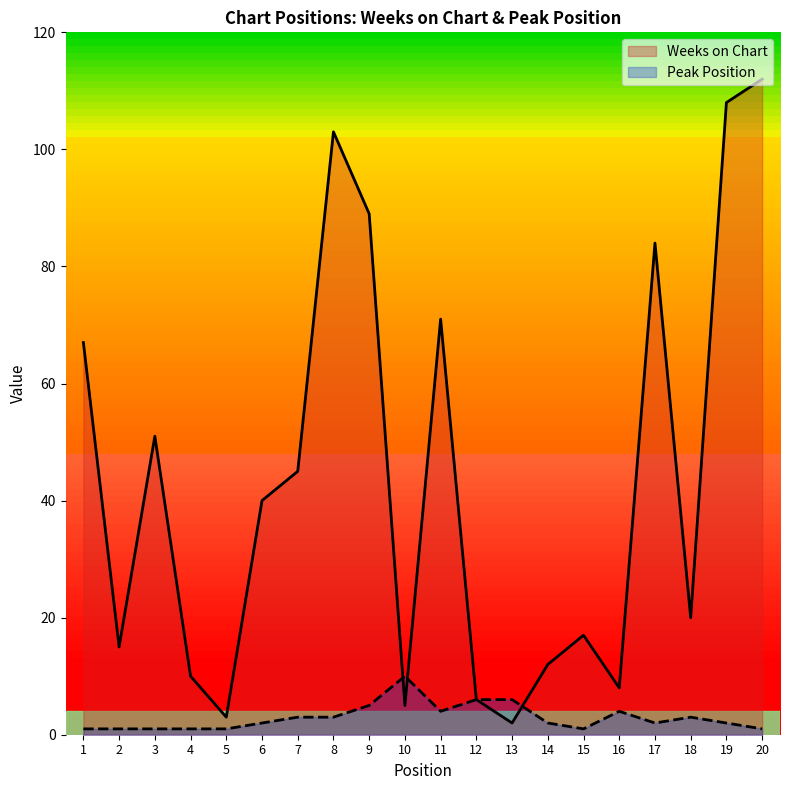

What is the spread (max minus min) of values at 11?

67